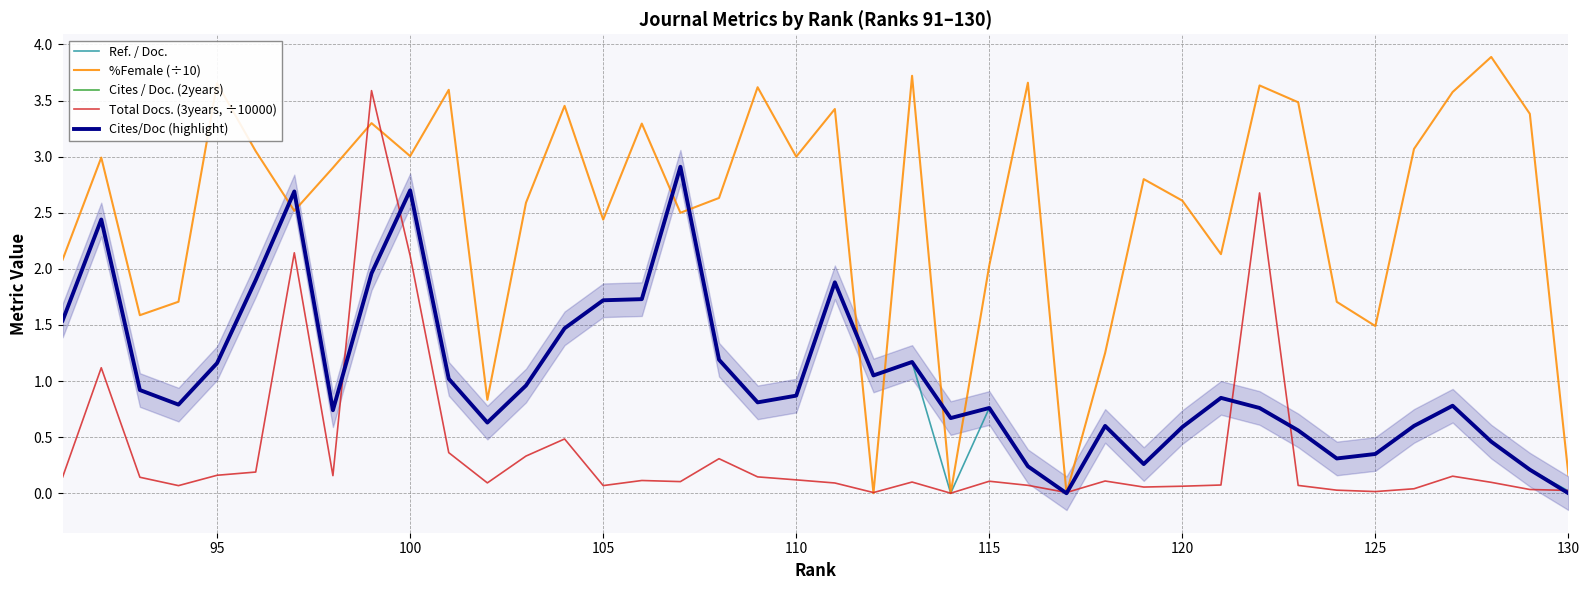

How many lines are shown in the chart?

5